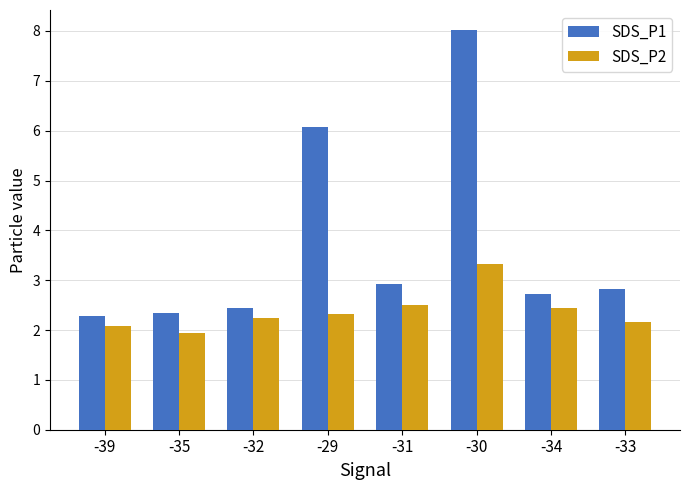

What position from the left is -35?

2